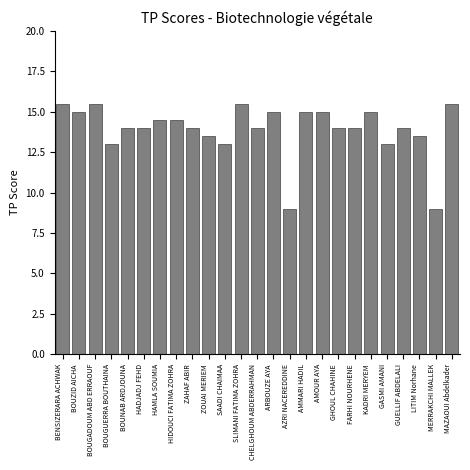

What is the smallest value displayed?

9.0